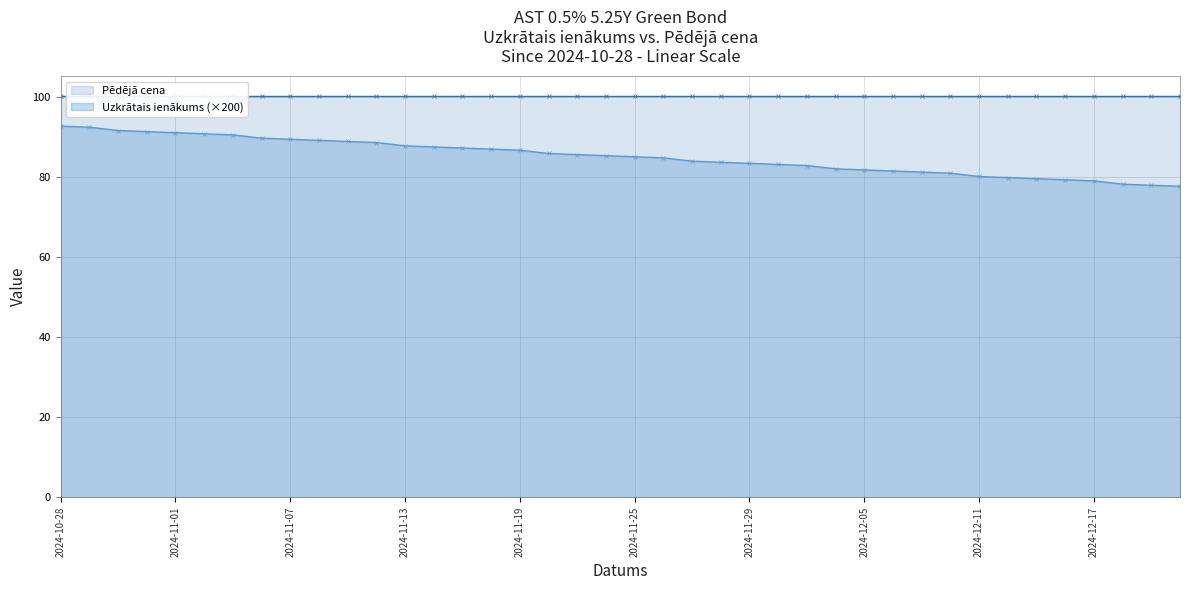

What is the difference between the maximum and second lowest values?

14.8